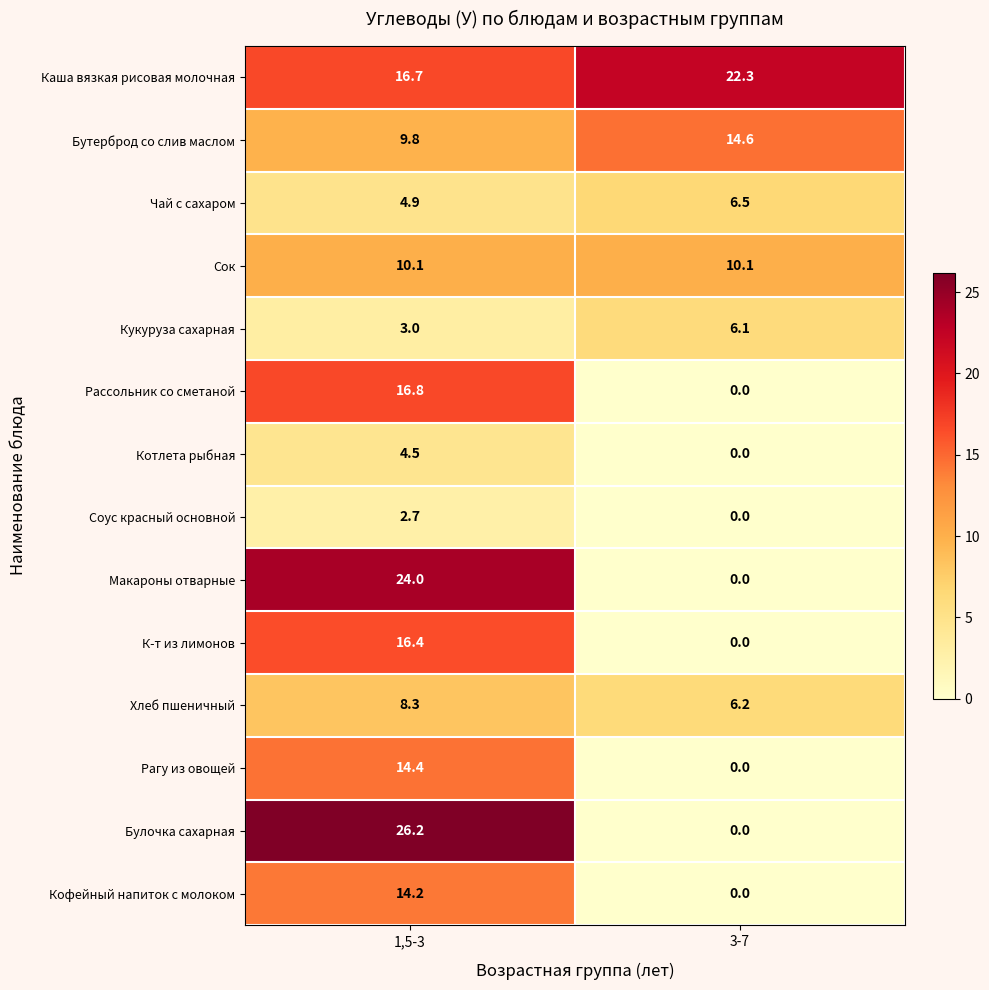

Which series changed the most between 1,5-3 and 3-7?

Булочка сахарная